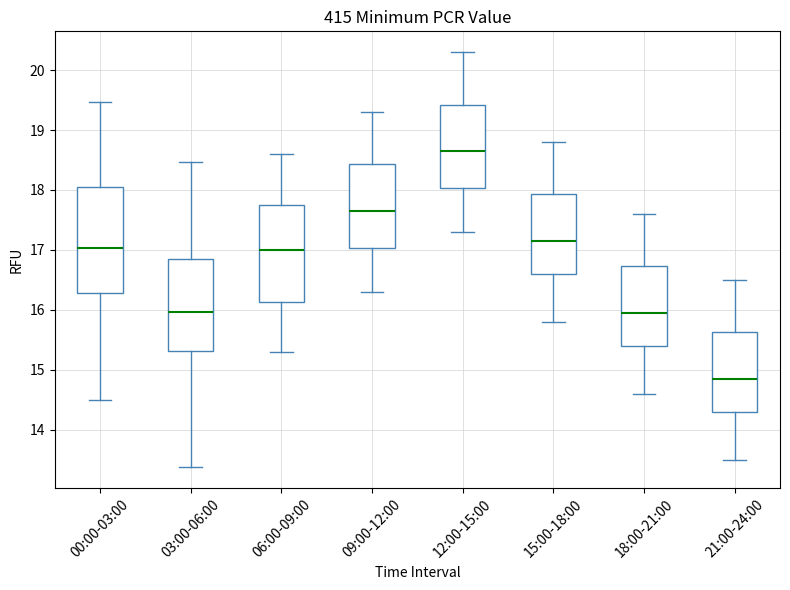

Which box has the highest median line?

12:00-15:00